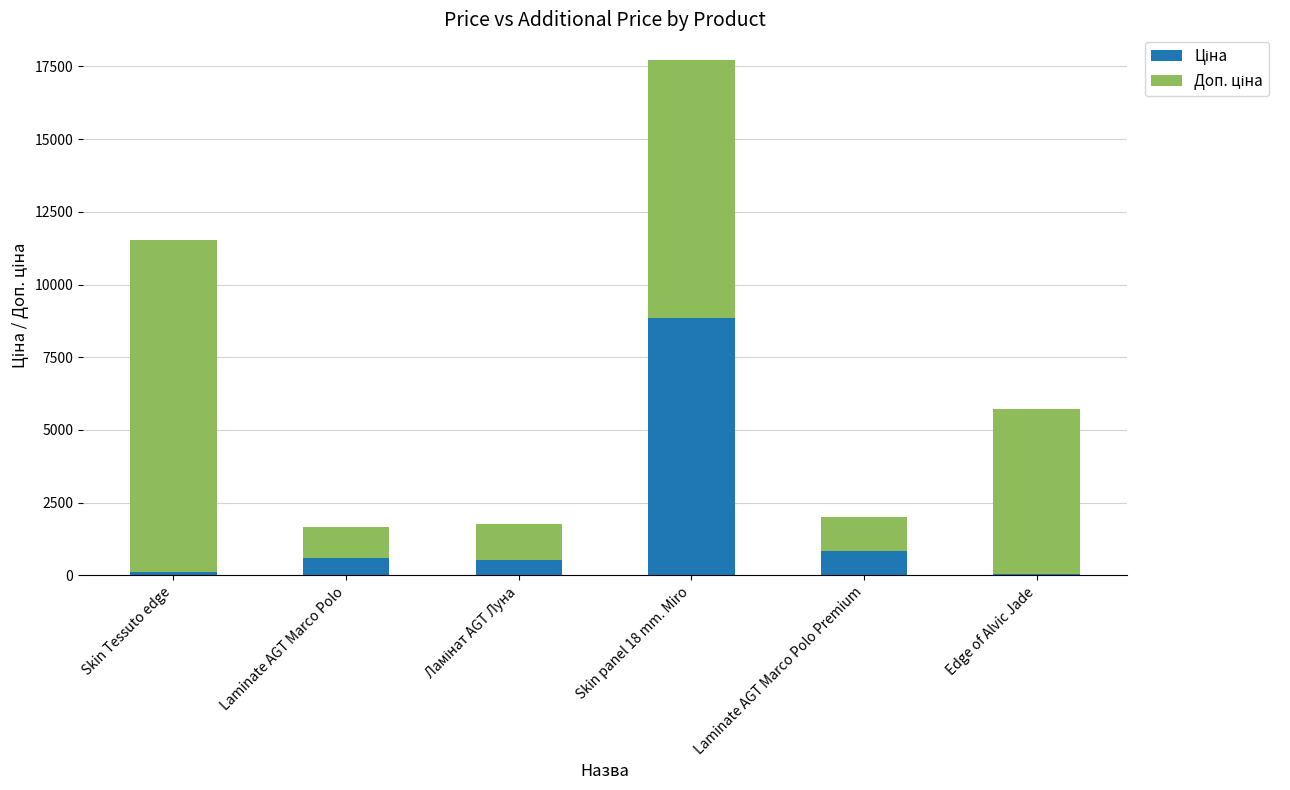

What is the difference between the second highest and second lowest values in the Доп. ціна series?

7706.9